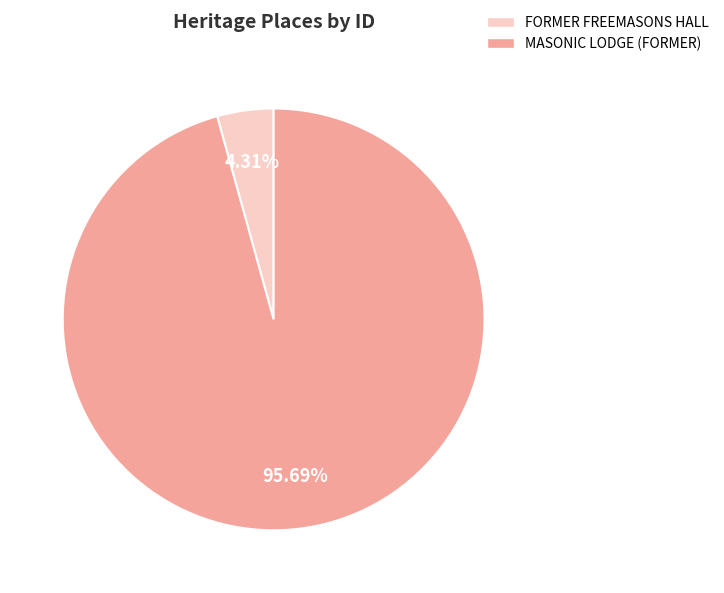

Does FORMER FREEMASONS HALL represent more than half of the total?

No